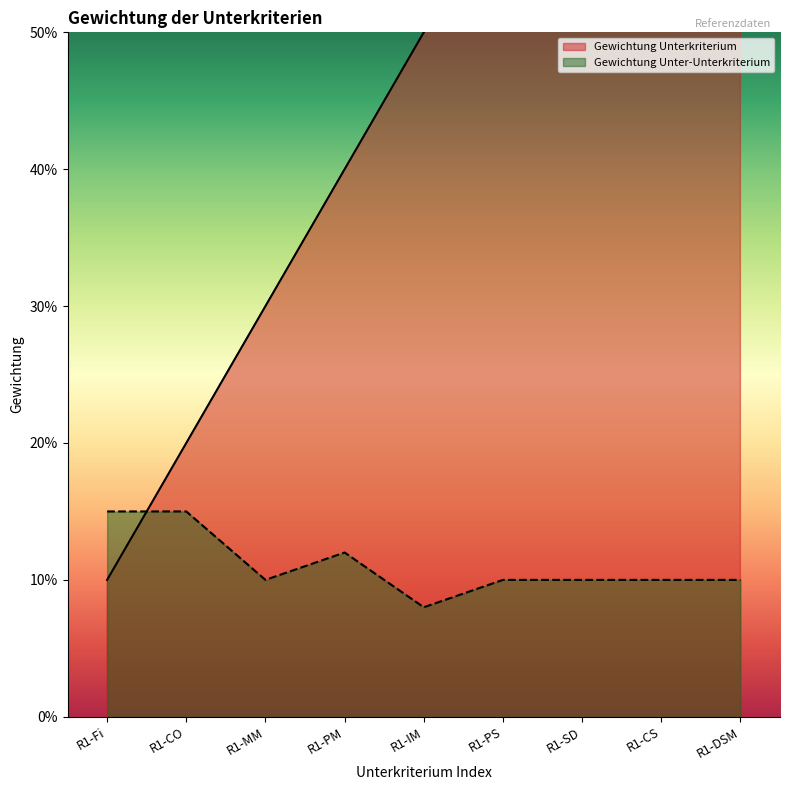

Between R1-MM and R1-IM, which series saw the biggest shift?

Gewichtung Unterkriterium